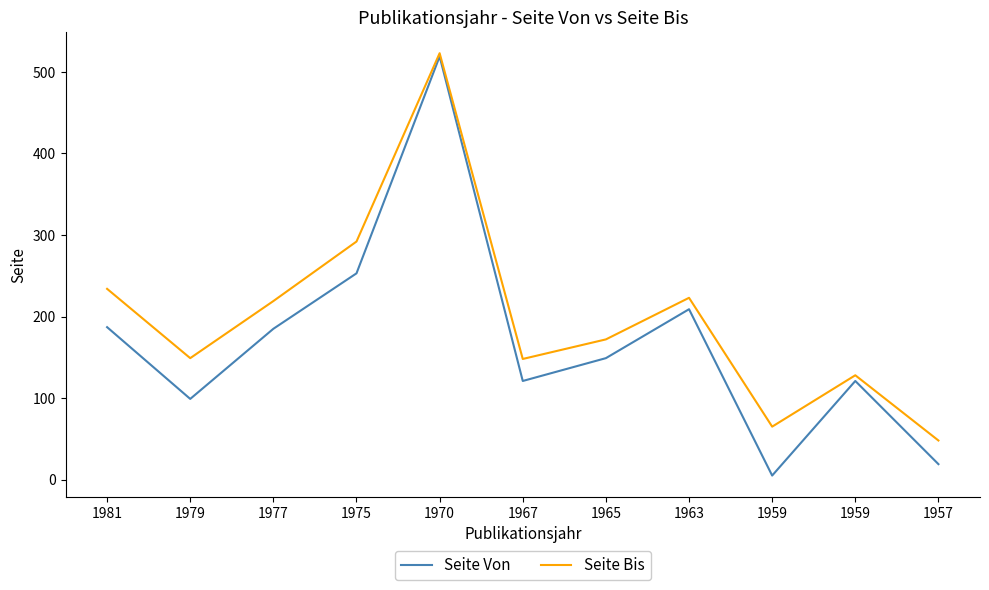

What are all the series names shown in the legend?

Seite Von, Seite Bis